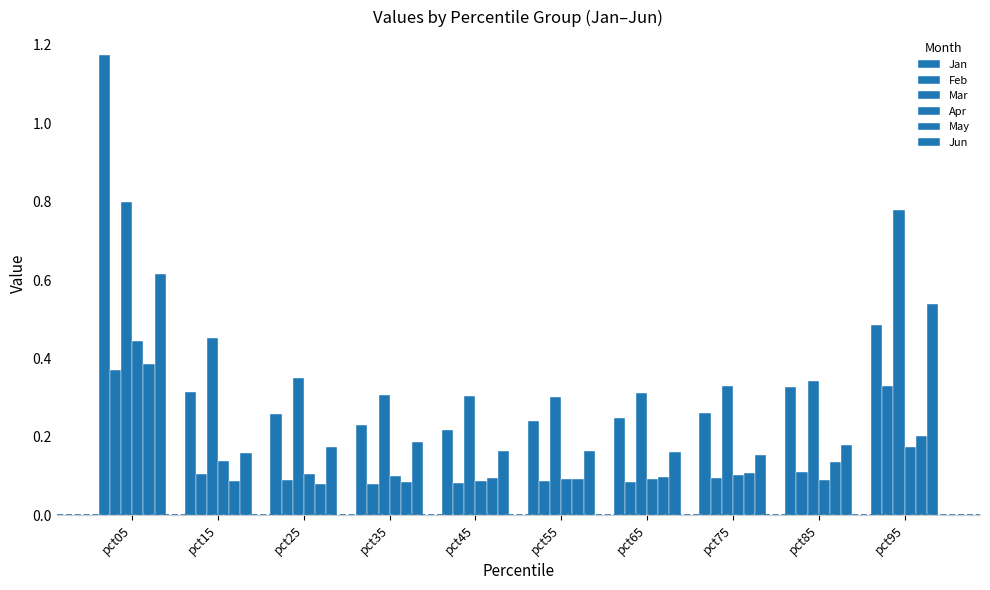

Which series has the widest spread of values?

Jan